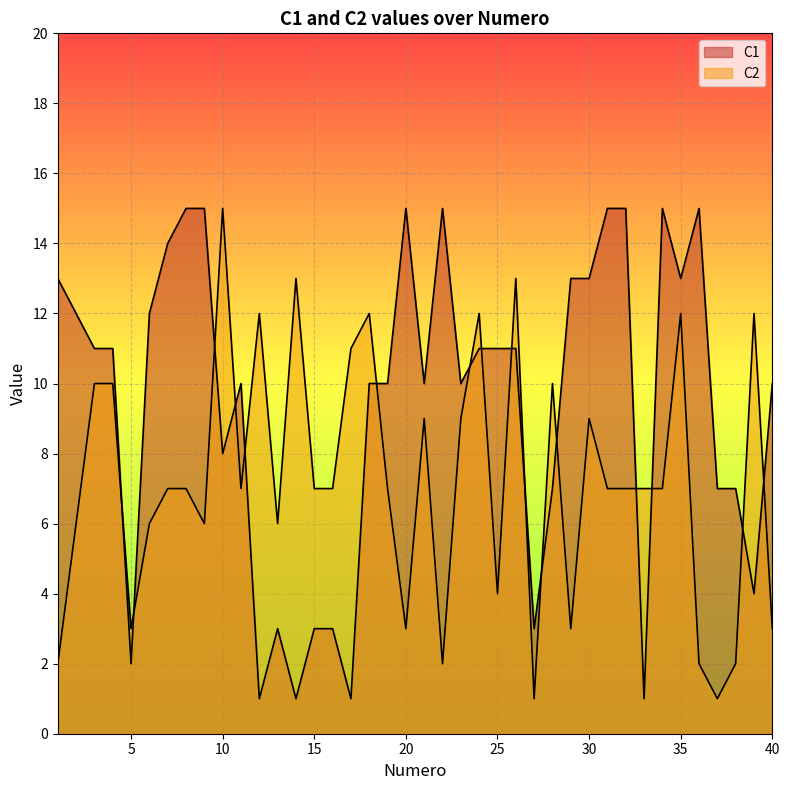

What is the lowest value of the C2 series?

1